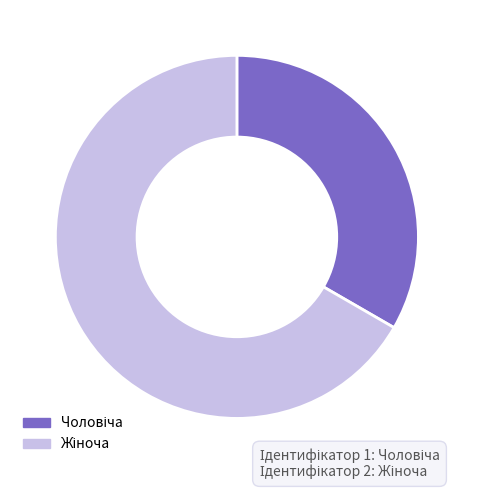

Does any single category account for the majority?

Yes